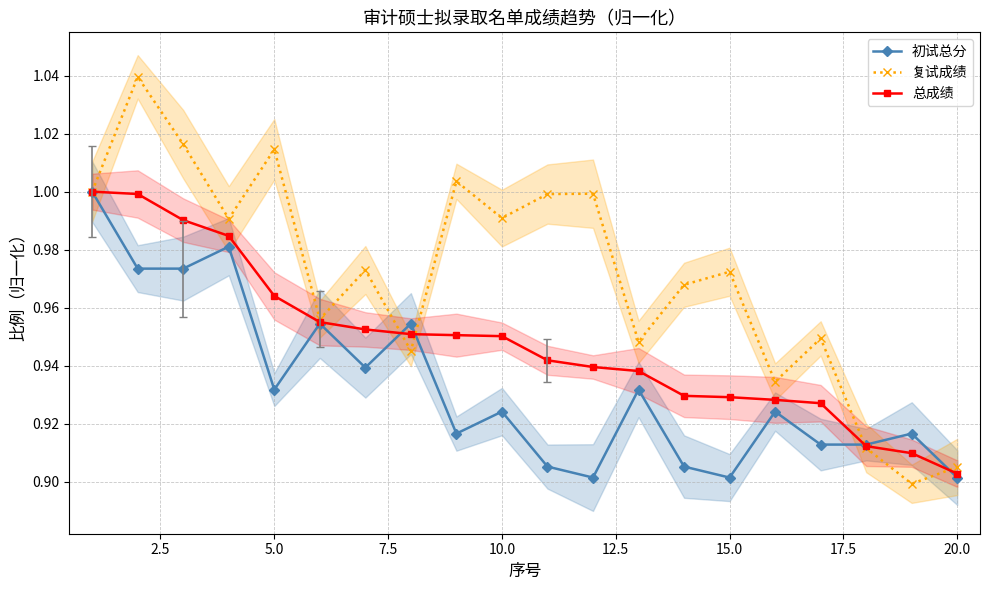

What is the minimum value shown in the chart?

0.9